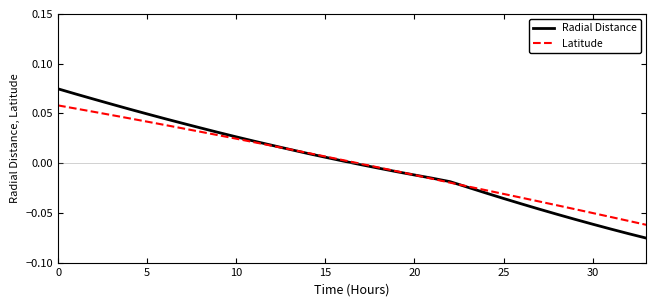

What are all the series names shown in the legend?

Radial Distance, Latitude